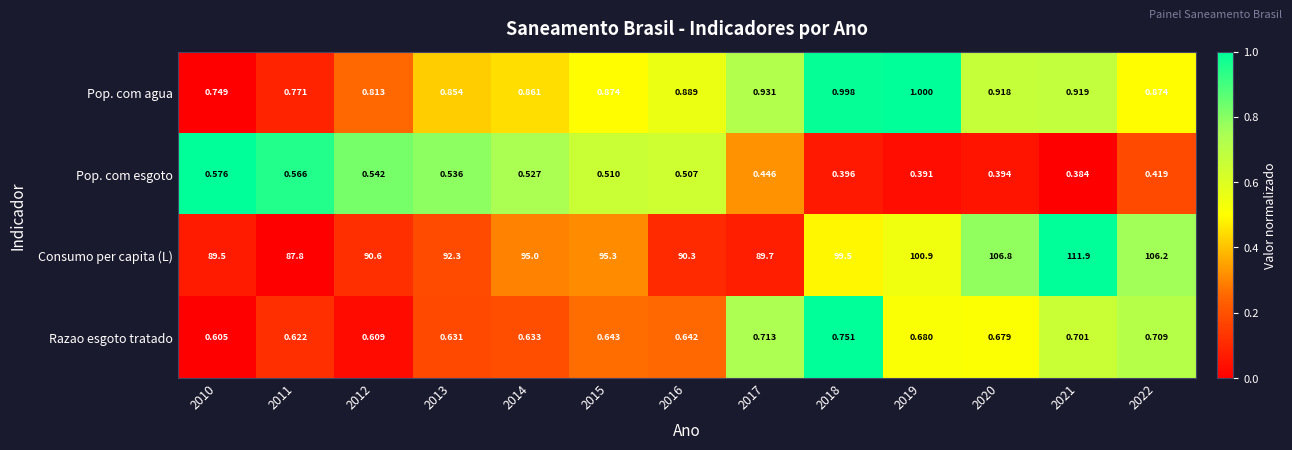

At 2020, list the series in order from smallest to largest.

Pop. com esgoto, Razao esgoto tratado, Pop. com agua, Consumo per capita (L)